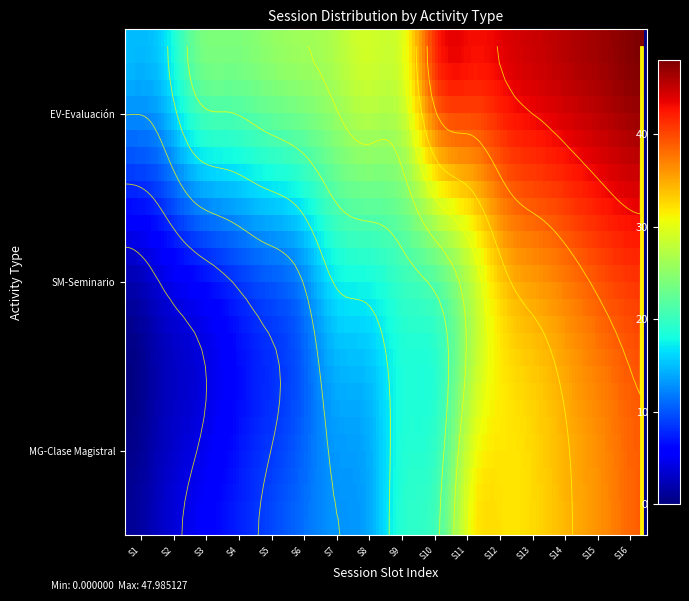

What is the total value across all series at 5?

49